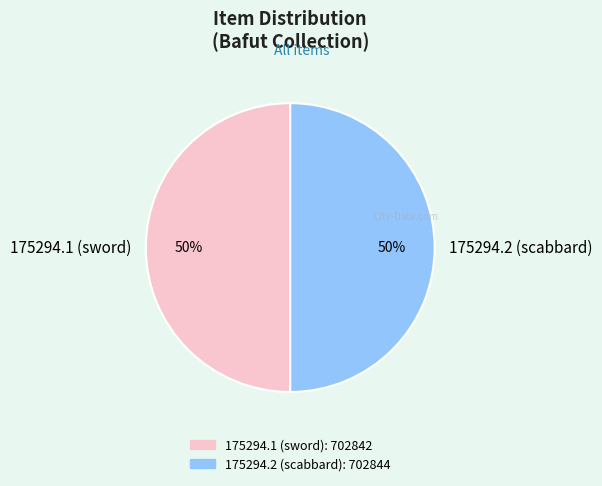

To the nearest percent, what is the average slice percentage?

50%